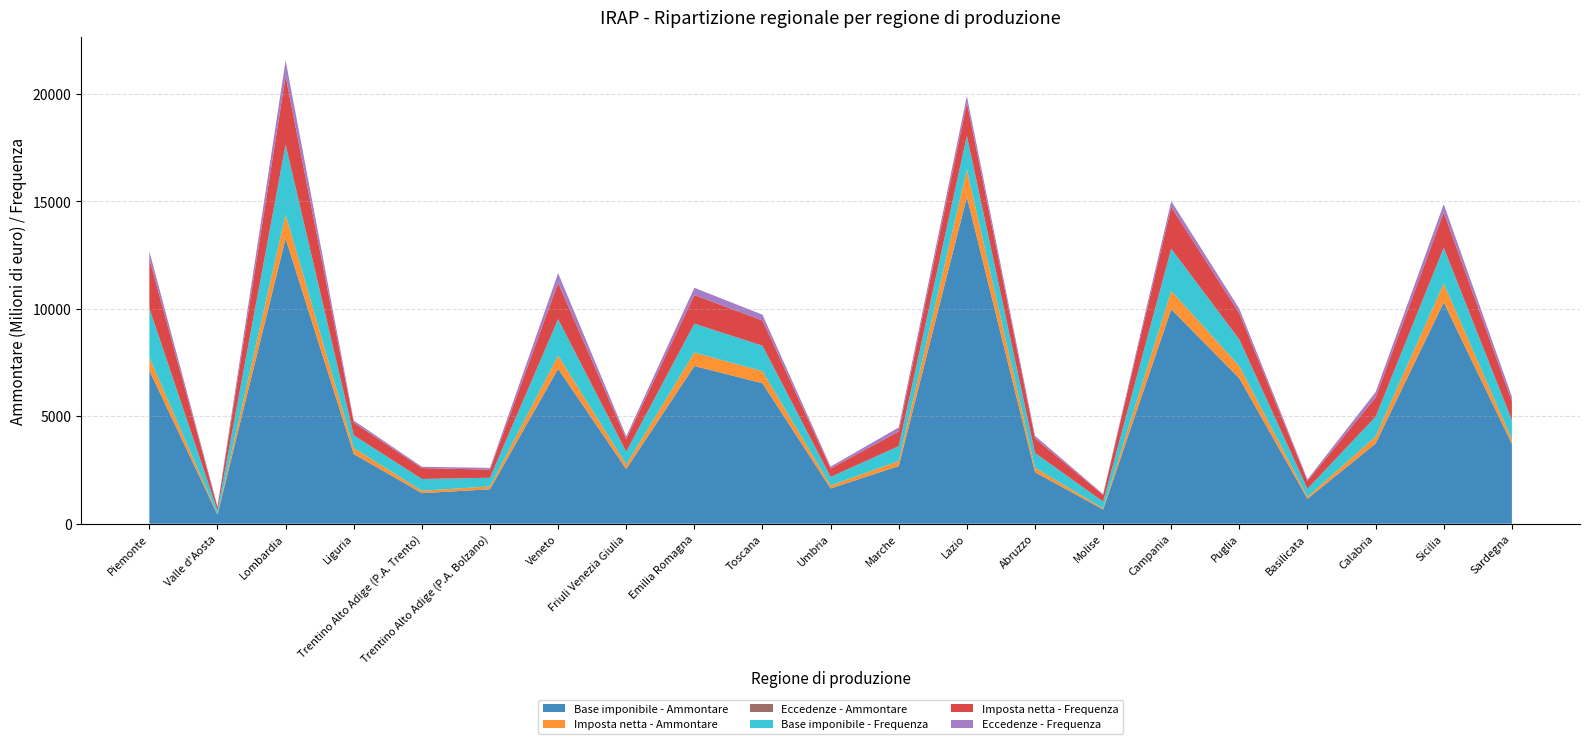

Reading right to left, what are all the values shown in this chart?

Base imponibile - Ammontare: Sardegna=3716060	Sicilia=10295658	Calabria=3731475	Basilicata=1157594	Puglia=6761727	Campania=9976448	Molise=660707	Abruzzo=2397712	Lazio=15202924	Marche=2684294	Umbria=1641298	Toscana=6535405	Emilia Romagna=7337717	Friuli Venezia Giulia=2541412	Veneto=7207753	Trentino Alto Adige (P.A. Bolzano)=1603411	Trentino Alto Adige (P.A. Trento)=1421105	Liguria=3245278	Lombardia=13268953	Valle d'Aosta=418482	Piemonte=7124686
Imposta netta - Ammontare: Sardegna=202931	Sicilia=874281	Calabria=316738	Basilicata=98393	Puglia=566484	Campania=847315	Molise=56159	Abruzzo=203730	Lazio=1266503	Marche=228141	Umbria=139504	Toscana=555219	Emilia Romagna=623649	Friuli Venezia Giulia=214873	Veneto=612513	Trentino Alto Adige (P.A. Bolzano)=133067	Trentino Alto Adige (P.A. Trento)=112963	Liguria=275732	Lombardia=1119706	Valle d'Aosta=35269	Piemonte=603781
Eccedenze - Ammontare: Sardegna=5731	Sicilia=10549	Calabria=16008	Basilicata=894	Puglia=7947	Campania=10036	Molise=2046	Abruzzo=2405	Lazio=19952	Marche=4164	Umbria=1849	Toscana=7754	Emilia Romagna=5374	Friuli Venezia Giulia=1369	Veneto=5137	Trentino Alto Adige (P.A. Bolzano)=621	Trentino Alto Adige (P.A. Trento)=458	Liguria=2678	Lombardia=8420	Valle d'Aosta=258	Piemonte=4462
Base imponibile - Frequenza: Sardegna=894	Sicilia=1663	Calabria=915	Basilicata=370	Puglia=1233	Campania=1962	Molise=310	Abruzzo=689	Lazio=1557	Marche=693	Umbria=396	Toscana=1184	Emilia Romagna=1342	Friuli Venezia Giulia=595	Veneto=1693	Trentino Alto Adige (P.A. Bolzano)=402	Trentino Alto Adige (P.A. Trento)=548	Liguria=592	Lombardia=3240	Valle d'Aosta=158	Piemonte=2296
Imposta netta - Frequenza: Sardegna=887	Sicilia=1645	Calabria=898	Basilicata=366	Puglia=1219	Campania=1939	Molise=308	Abruzzo=681	Lazio=1540	Marche=683	Umbria=391	Toscana=1173	Emilia Romagna=1332	Friuli Venezia Giulia=583	Veneto=1685	Trentino Alto Adige (P.A. Bolzano)=379	Trentino Alto Adige (P.A. Trento)=507	Liguria=587	Lombardia=3189	Valle d'Aosta=156	Piemonte=2286
Eccedenze - Frequenza: Sardegna=215	Sicilia=379	Calabria=250	Basilicata=71	Puglia=211	Campania=273	Molise=42	Abruzzo=116	Lazio=316	Marche=188	Umbria=89	Toscana=269	Emilia Romagna=336	Friuli Venezia Giulia=130	Veneto=456	Trentino Alto Adige (P.A. Bolzano)=80	Trentino Alto Adige (P.A. Trento)=62	Liguria=98	Lombardia=732	Valle d'Aosta=39	Piemonte=361